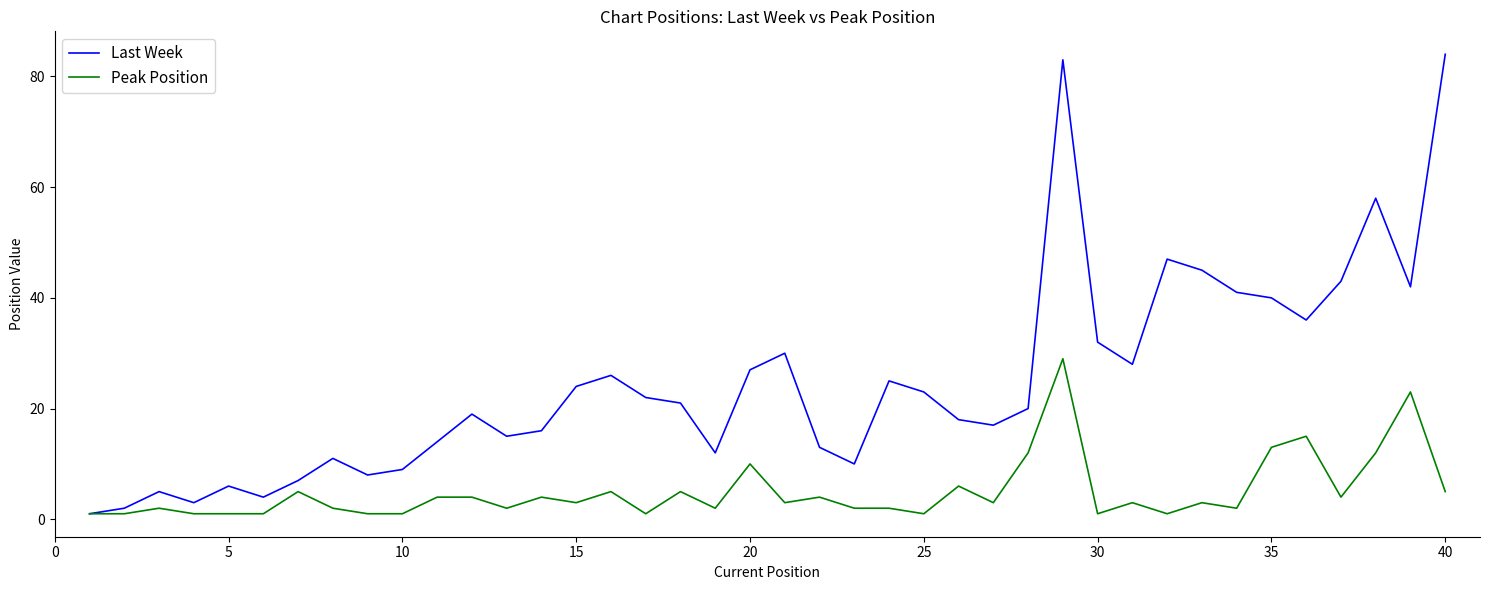

Which series has the largest total across all categories?

Last Week